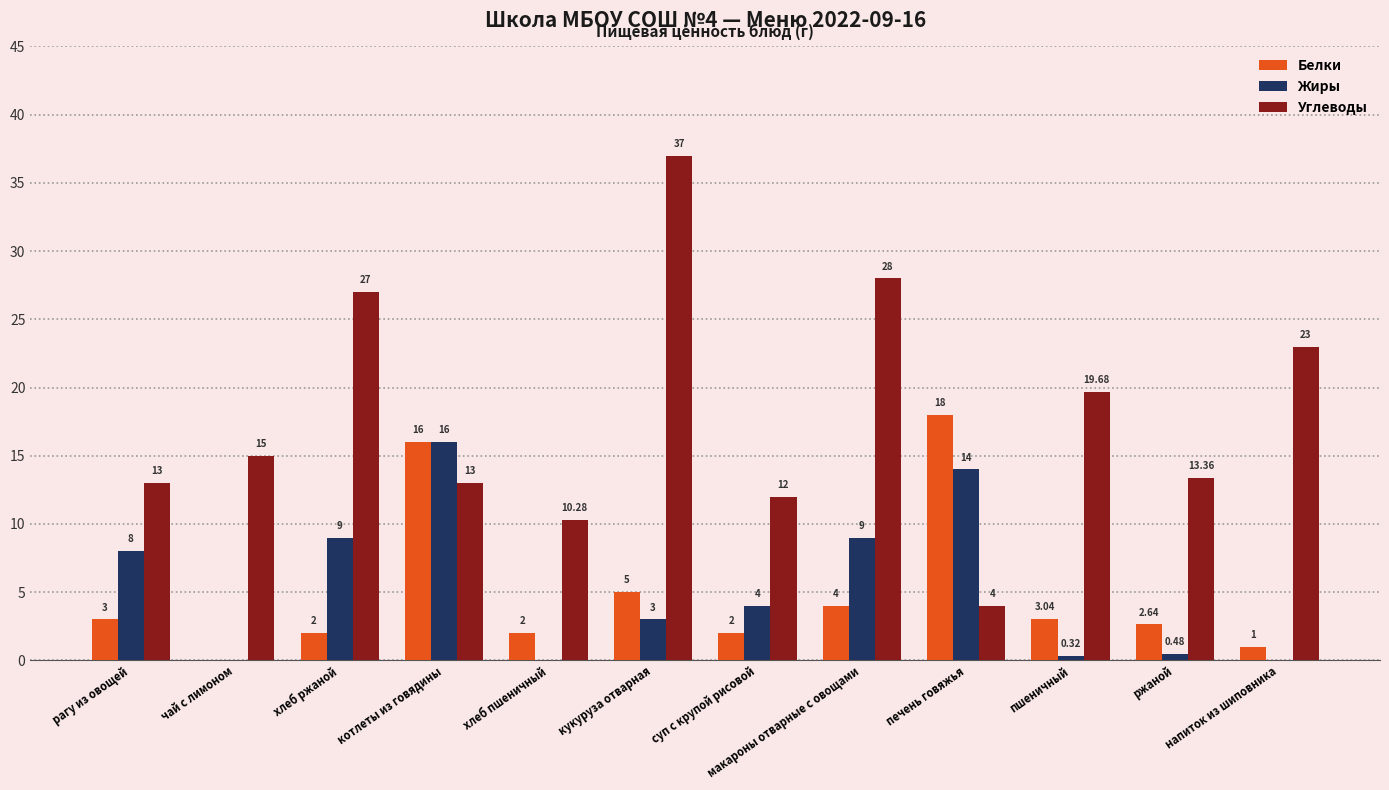

How many groups of bars are there?

12